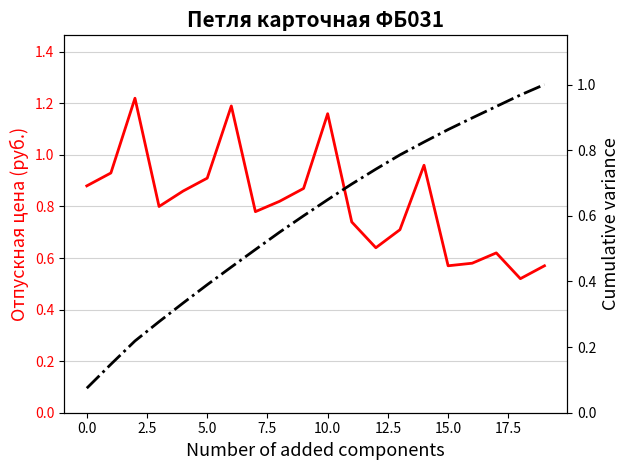

List the series in order of their peak value, highest first.

Отпускная цена (руб.), Cumulative variance